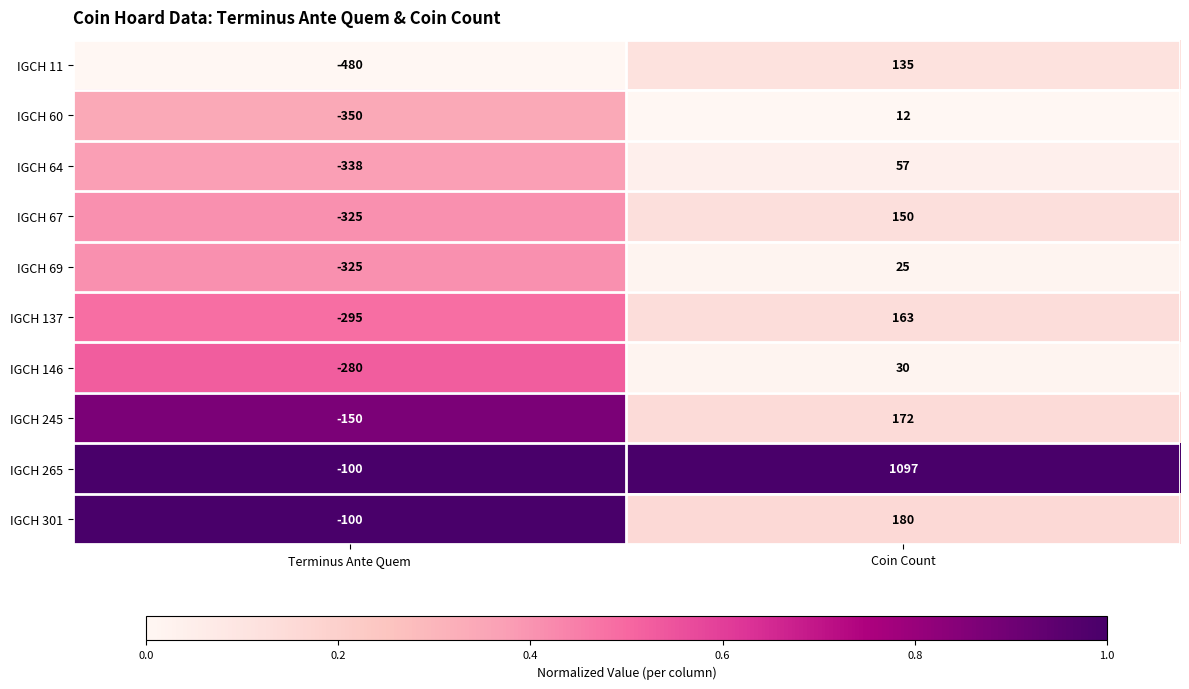

What is the difference between the highest and lowest values at Coin Count?

1085